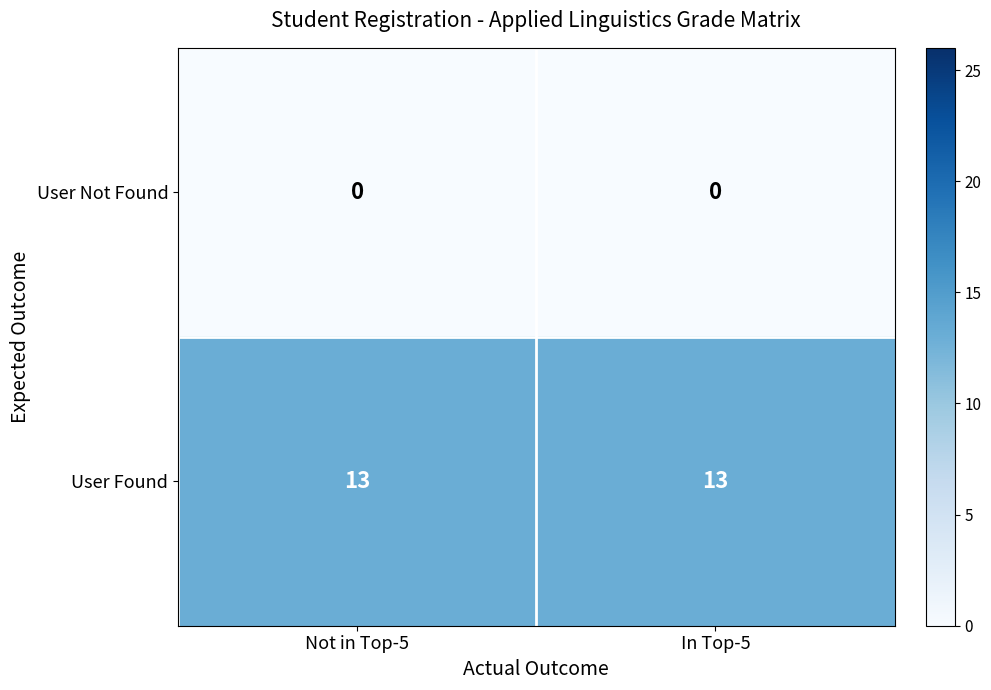

Rank the series by their maximum value, from highest to lowest.

User Found, User Not Found